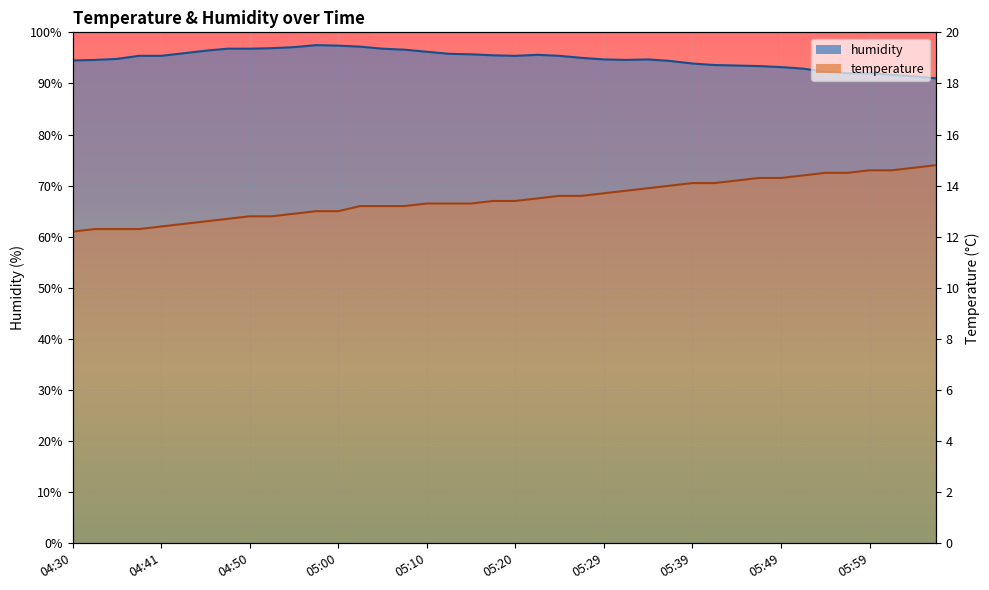

How many interior local peaks does the humidity series have?

3